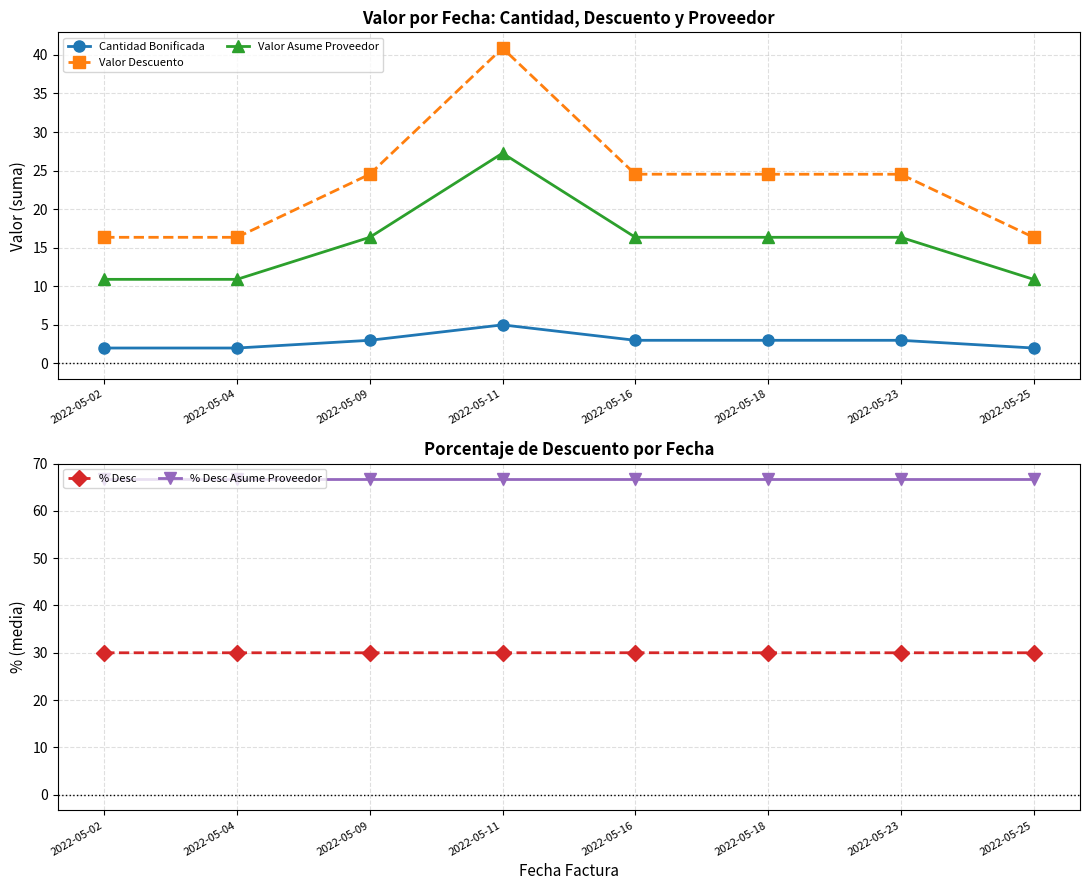

At which category is the sum across all series the highest?

2022-05-11